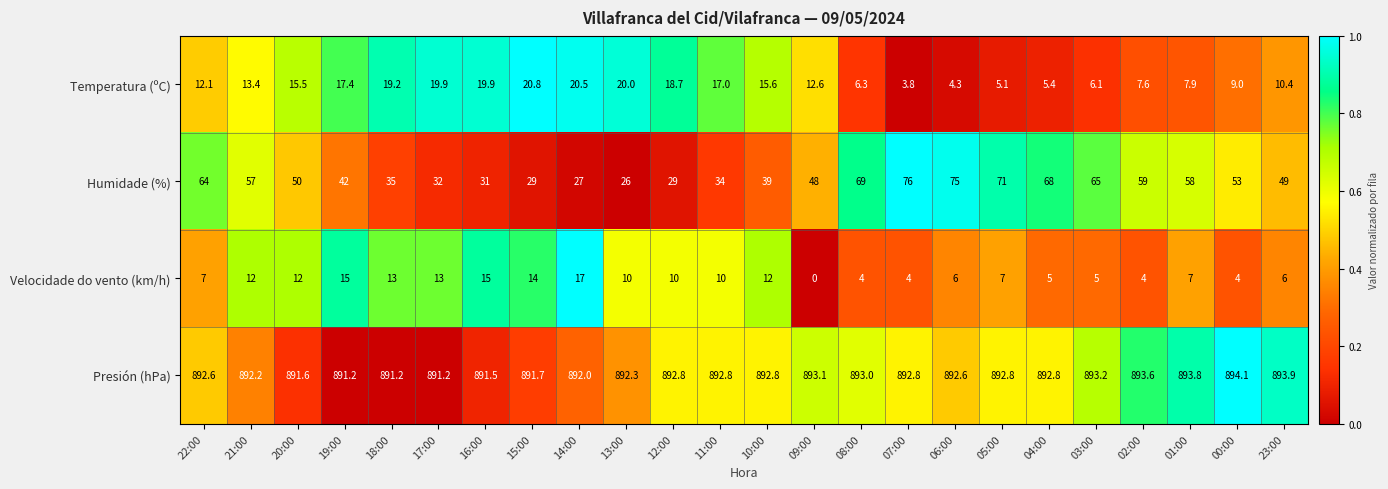

The value of Temperatura (ºC) at 22:00 is 5.9. True or false?

False